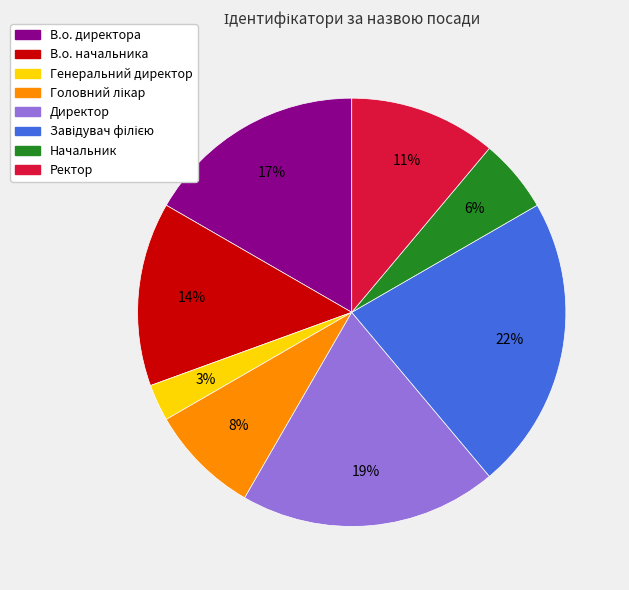

Which has a higher value, Начальник or Директор?

Директор